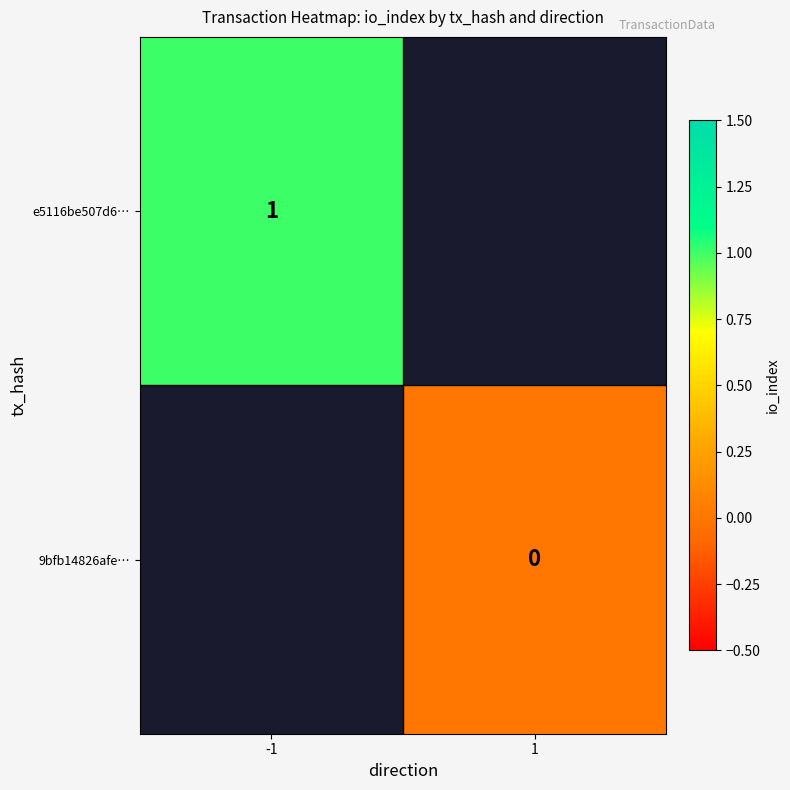

True or false: e5116be507d6… has a value of 1 at -1.

True